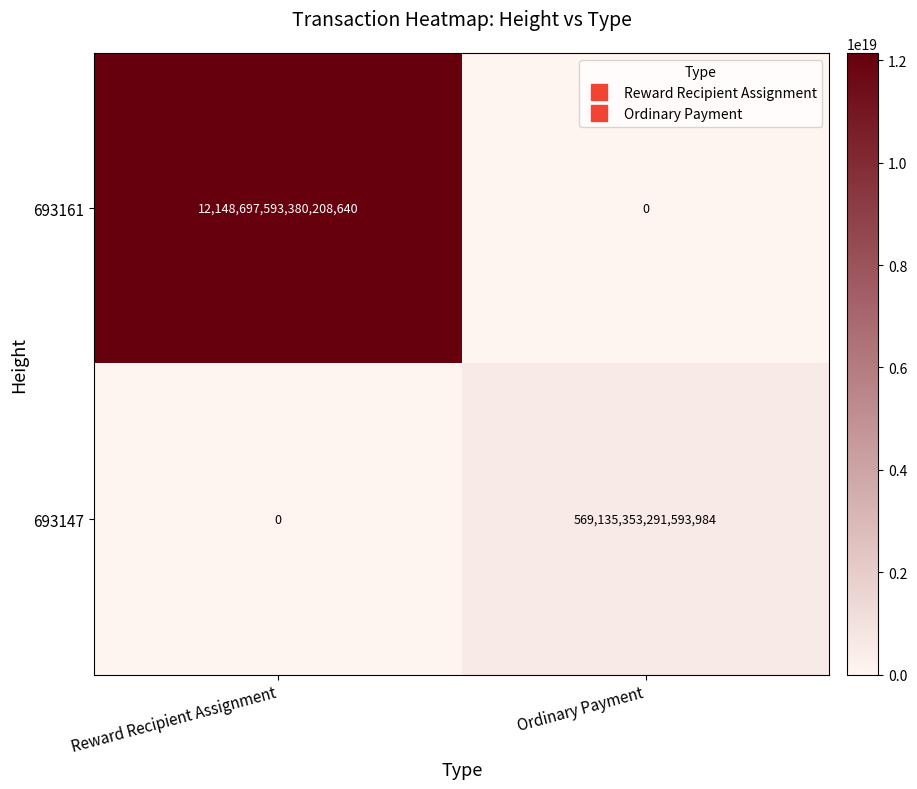

List the series in order of their overall mean, highest first.

693161, 693147